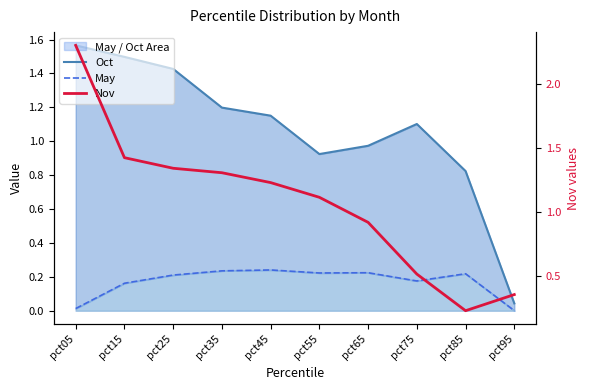

List the series in order of their peak value, lowest first.

May, Oct, Nov